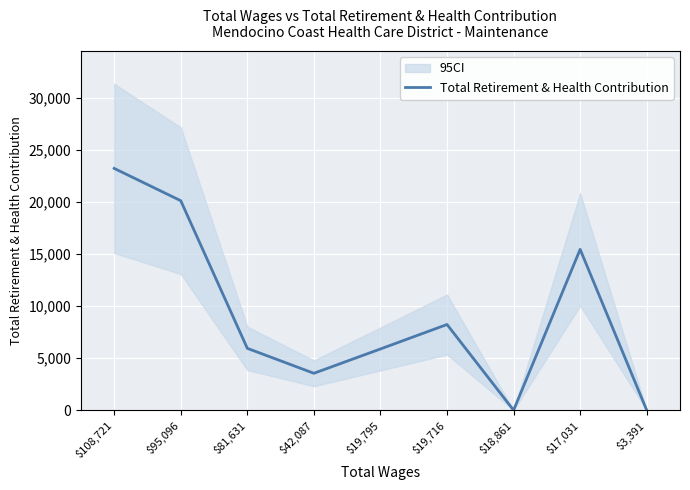

What is the change in value from $108,721 to $3,391?

-23241